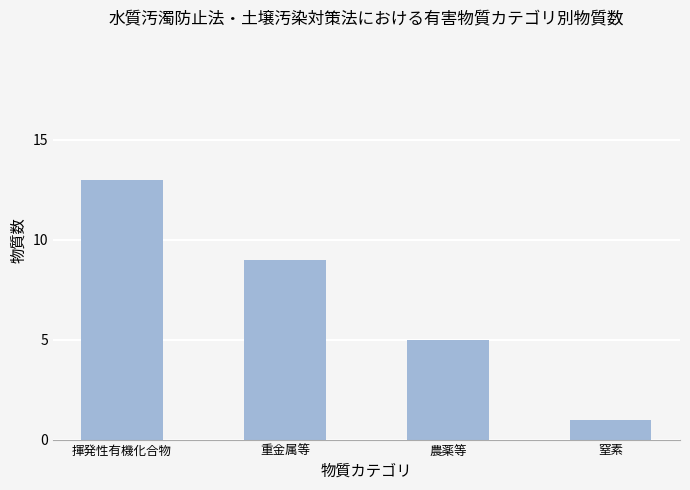

Approximately how many times larger is the value at 窒素 compared to 農薬等?

0.2